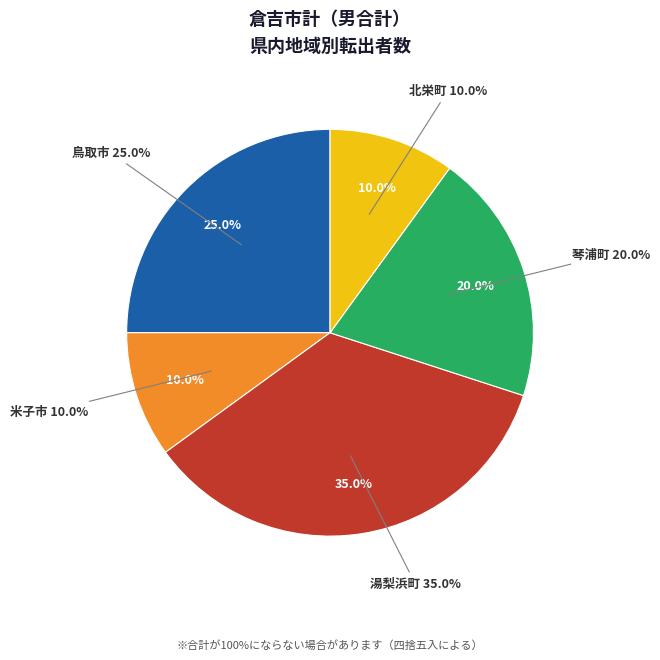

Which slice is the largest?

湯梨浜町